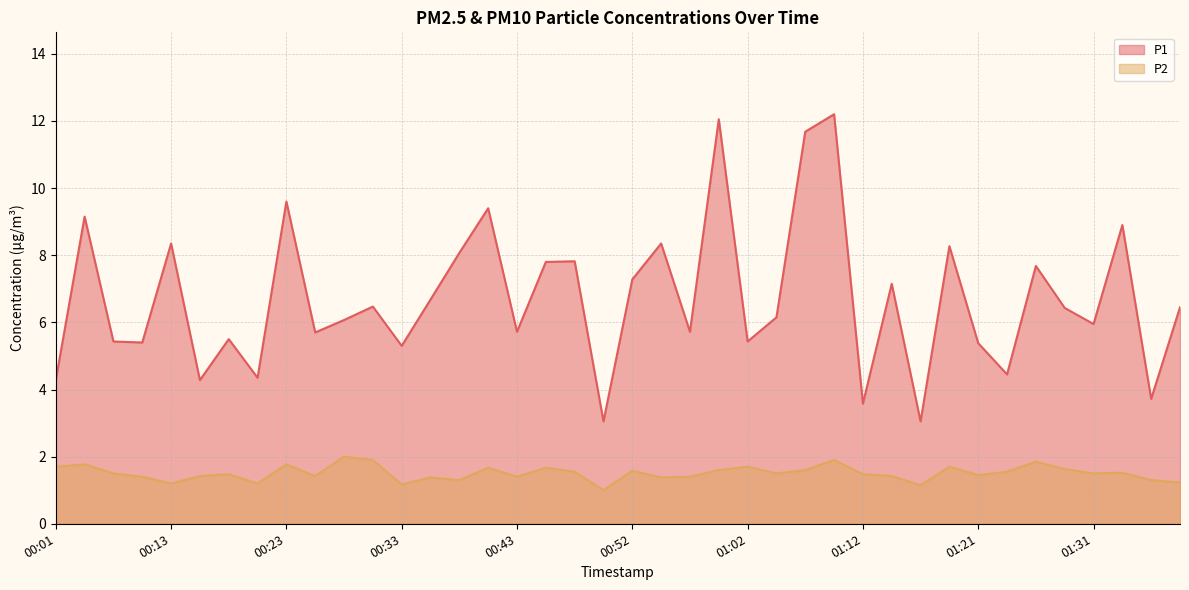

Which label corresponds to the largest value in the chart?

01:09